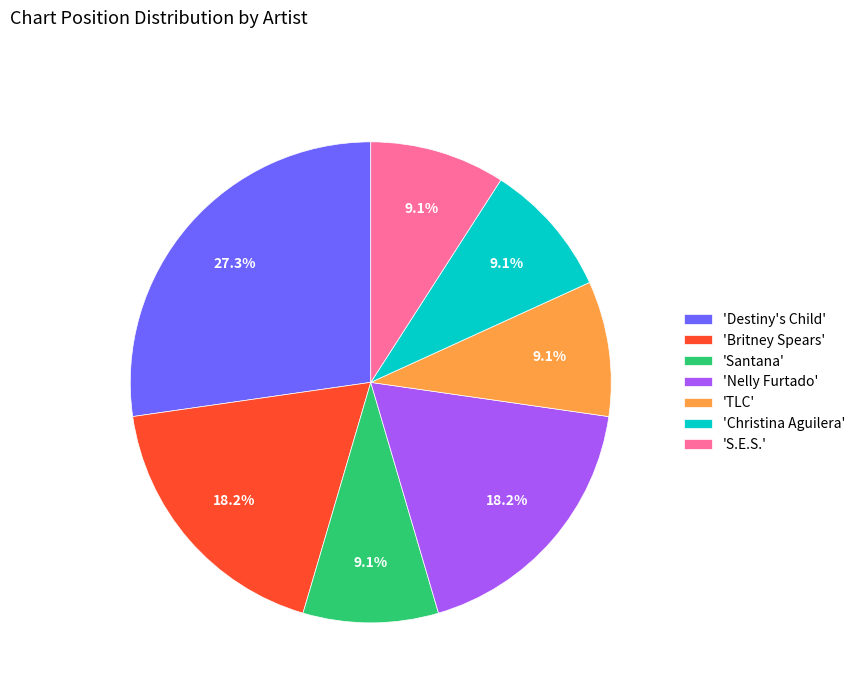

Which slice is the largest?

'Destiny's Child'